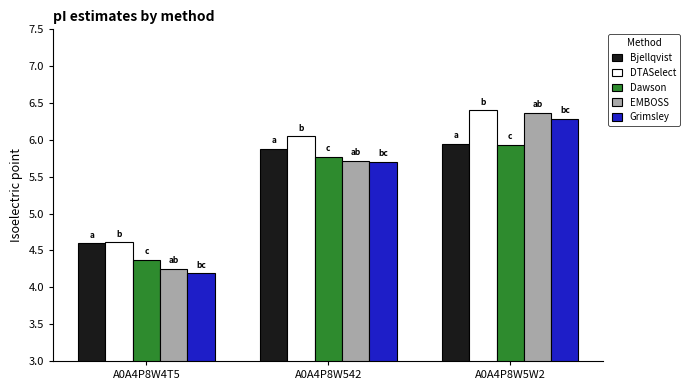

What is the label of the 1st bar from the right?

A0A4P8W5W2